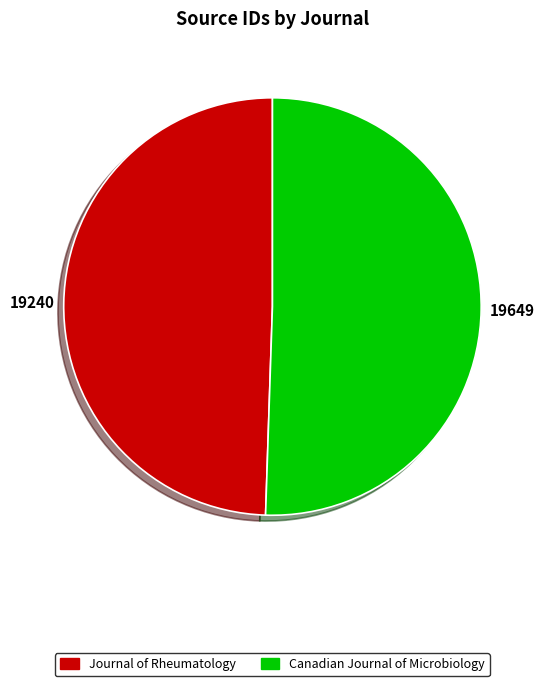

Is it true that Canadian Journal of Microbiology is 40% of the pie?

False